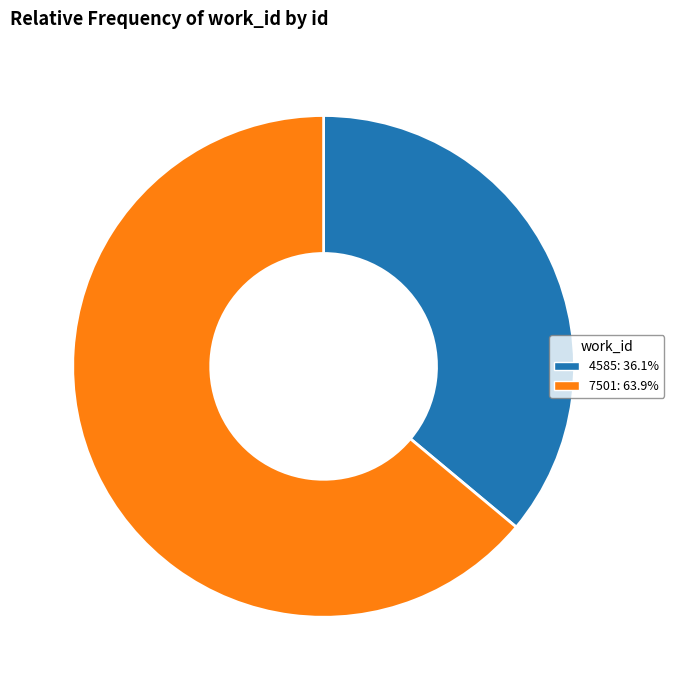

What is the ratio of the value at 7501 to the value at 4585?

1.8